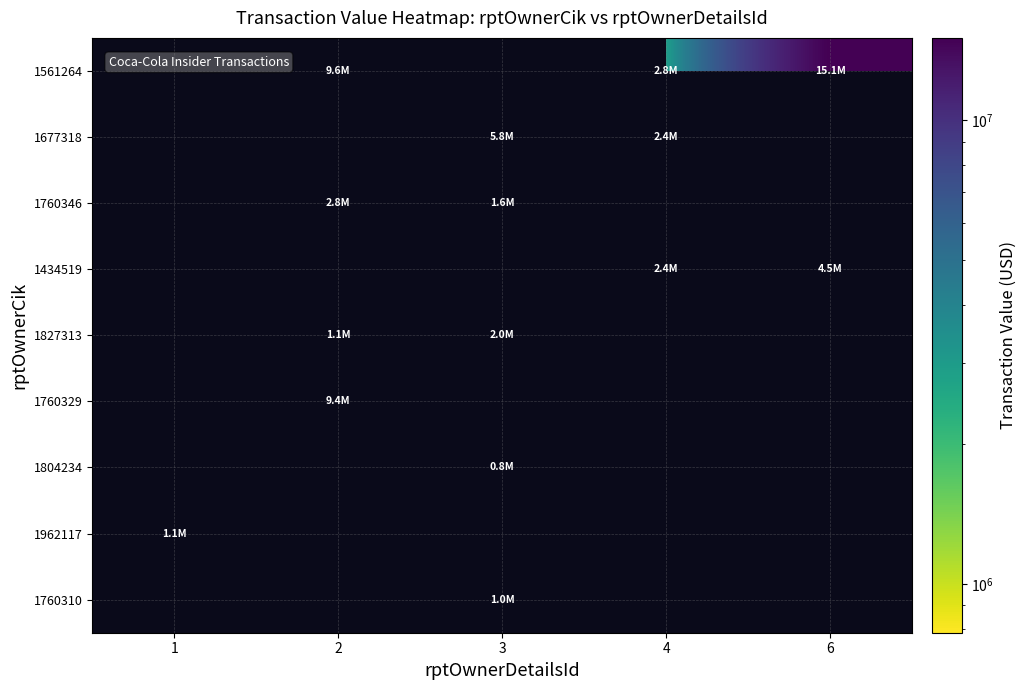

Between 4 and 2, which is larger?

2